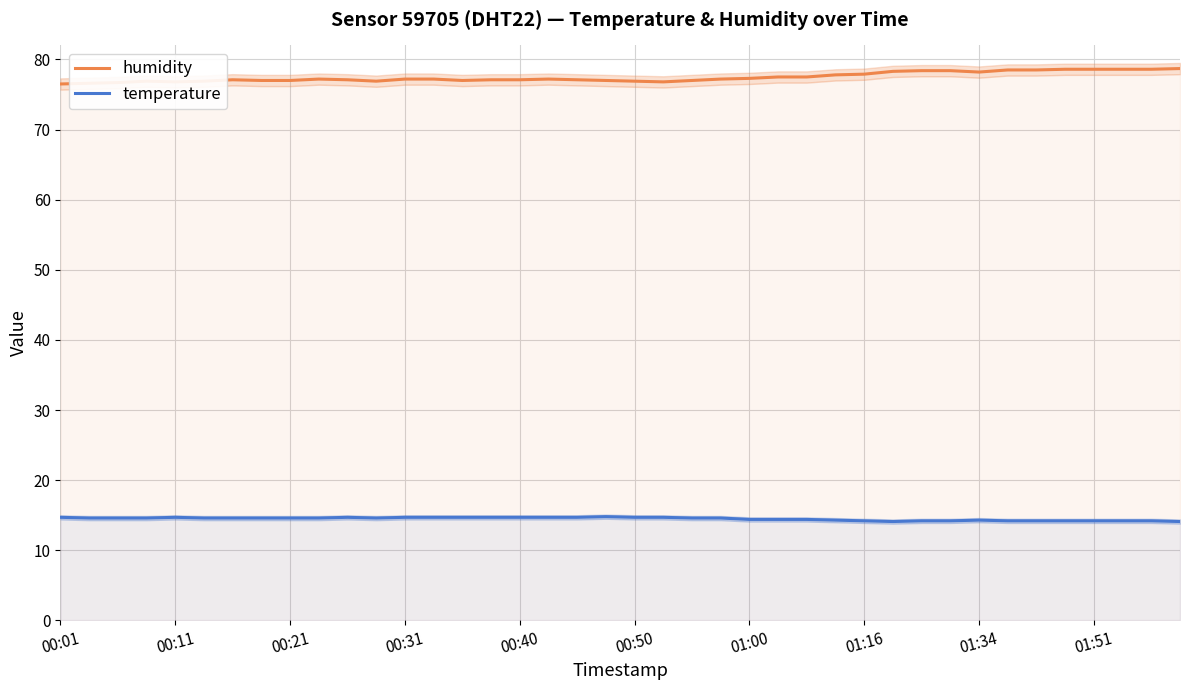

What position from the left is 33?

34